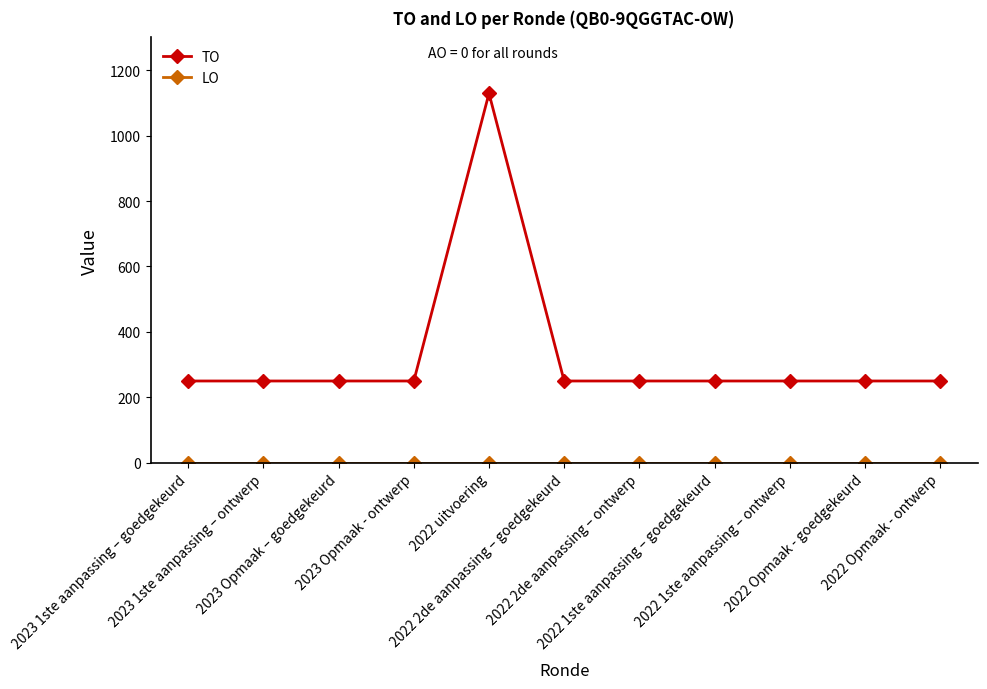

What is the difference between the maximum and minimum values in the TO series?

879